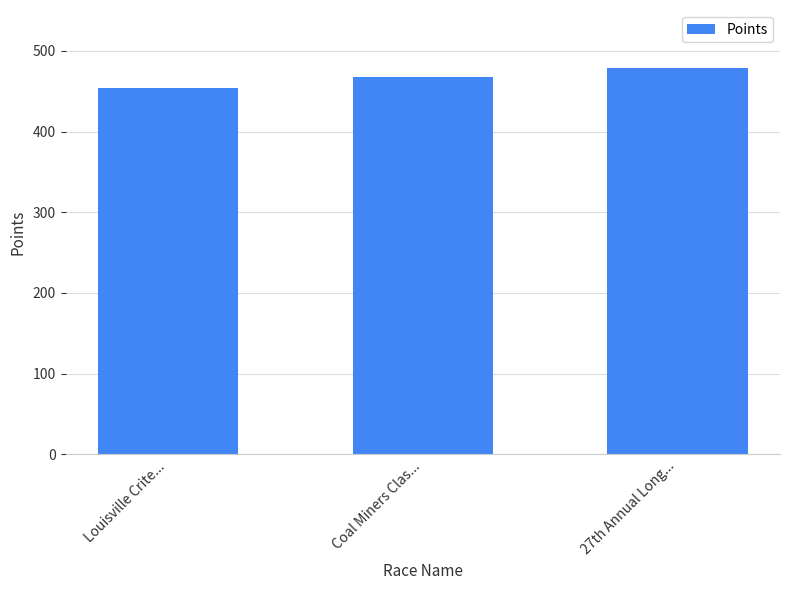

Rank the categories by value from lowest to highest.

Louisville Crite..., Coal Miners Clas..., 27th Annual Long...